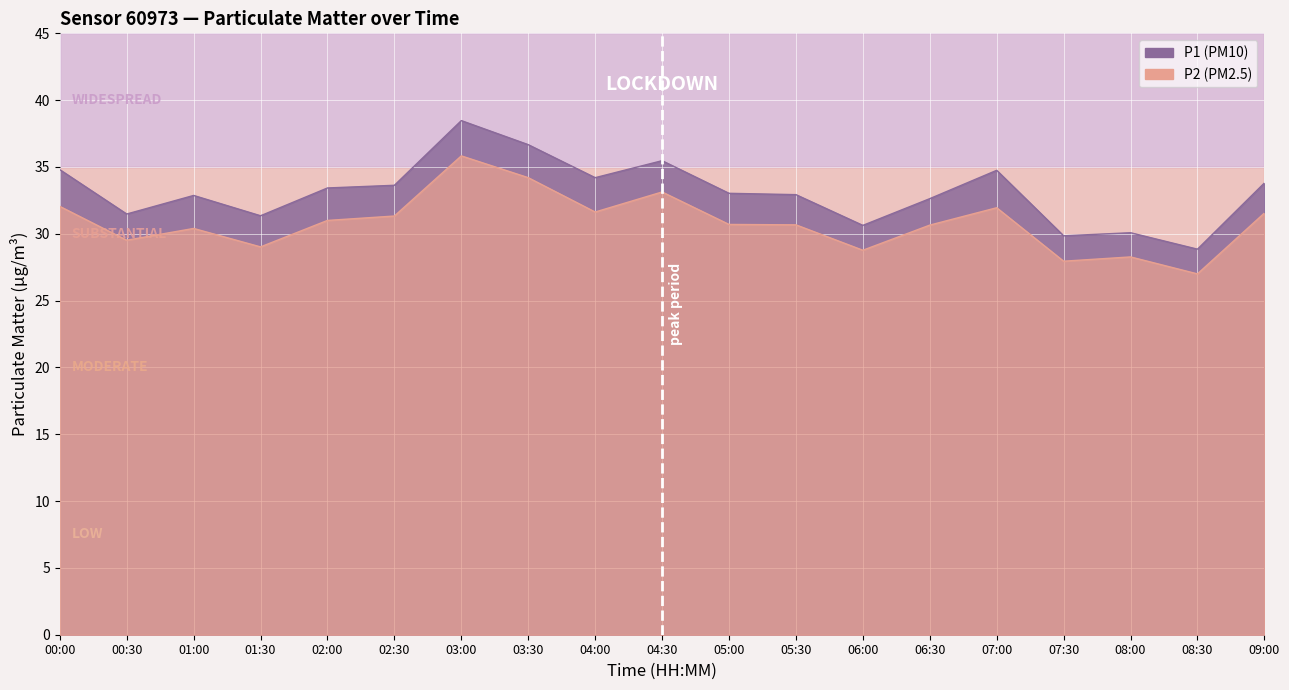

At which category is the sum across all series the highest?

03:00